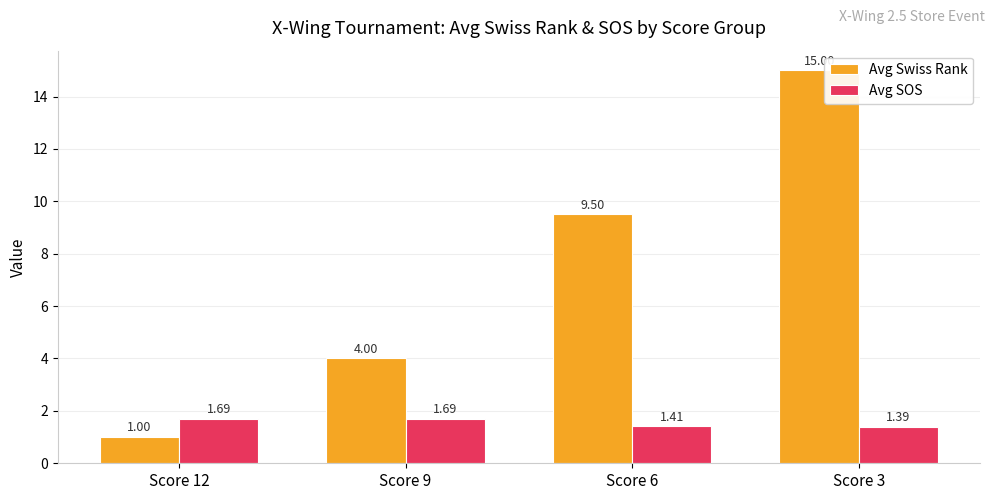

How many data points does each series have?

4